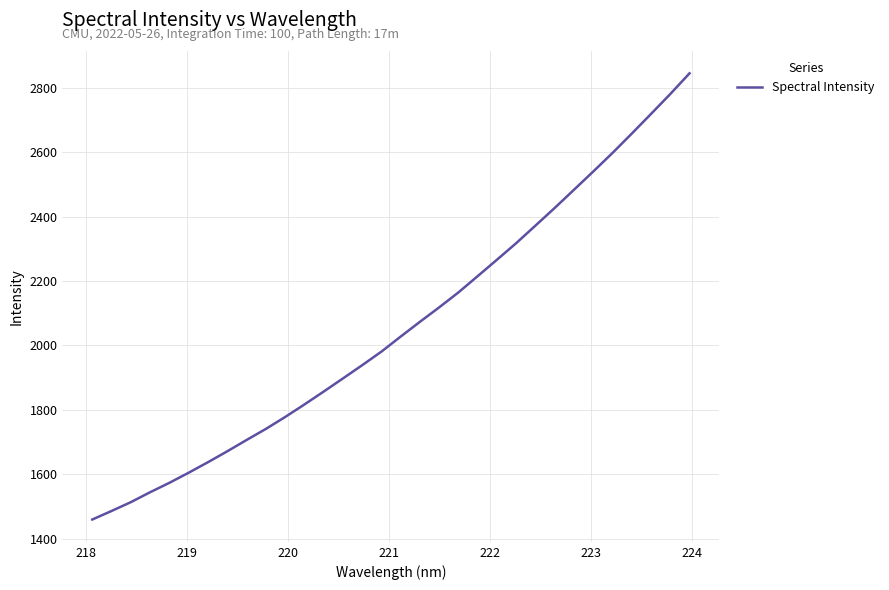

What is the maximum value shown in the chart?

2845.0